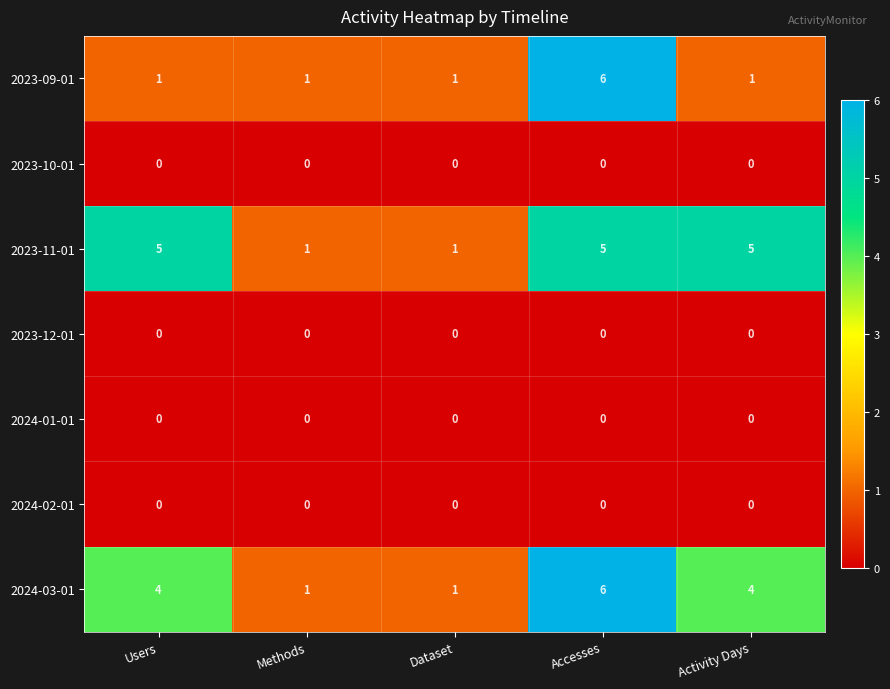

What is the maximum value shown in the chart?

6